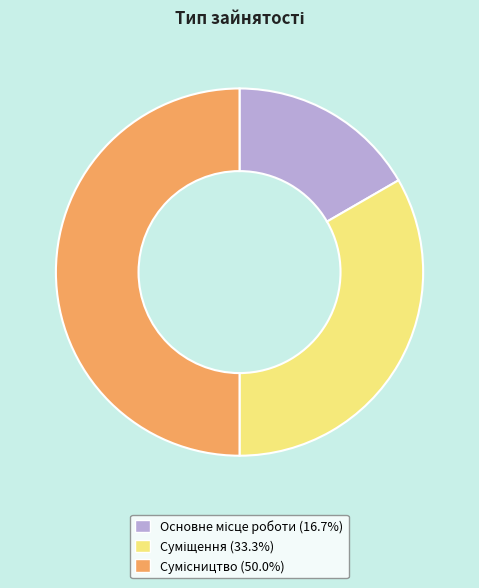

Which category has the smallest portion of the pie?

Основне місце роботи